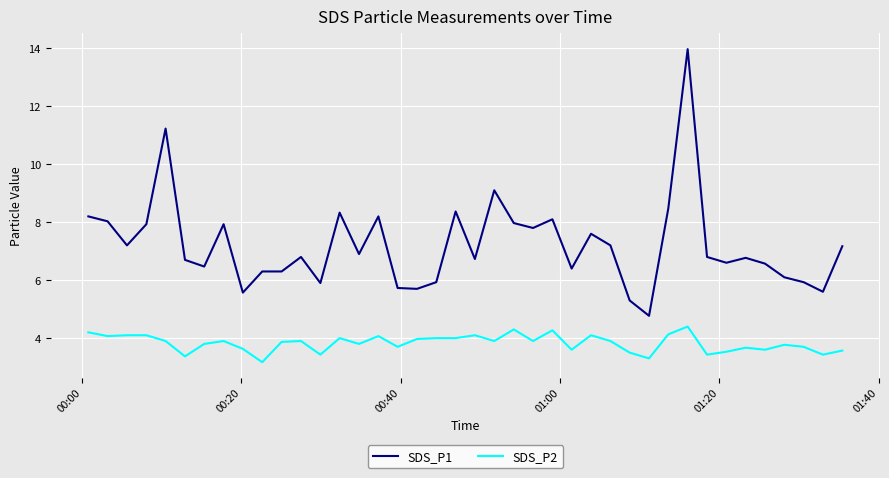

Which series has the largest total across all categories?

SDS_P1